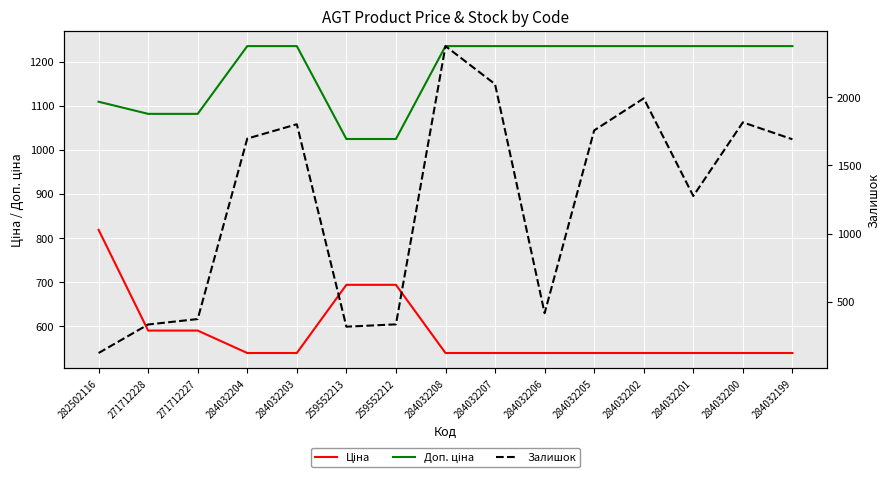

Which series has the largest total across all categories?

Залишок